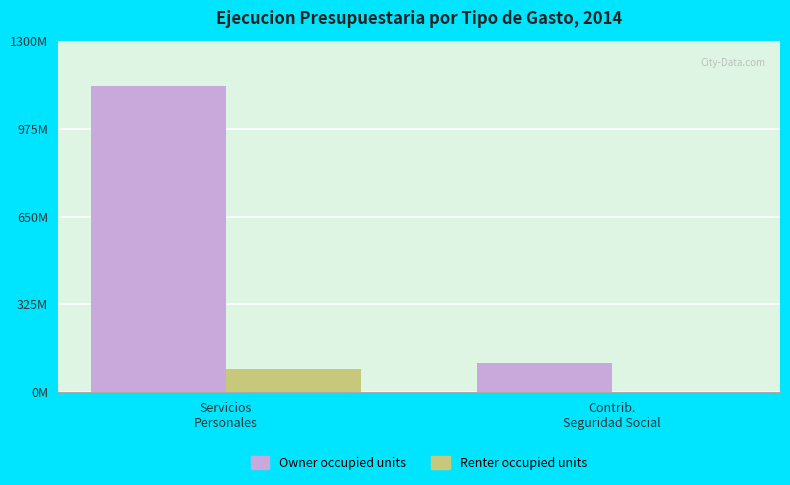

Is the value of Owner occupied units at Contrib.
Seguridad Social greater than the value of Renter occupied units at Contrib.
Seguridad Social?

Yes